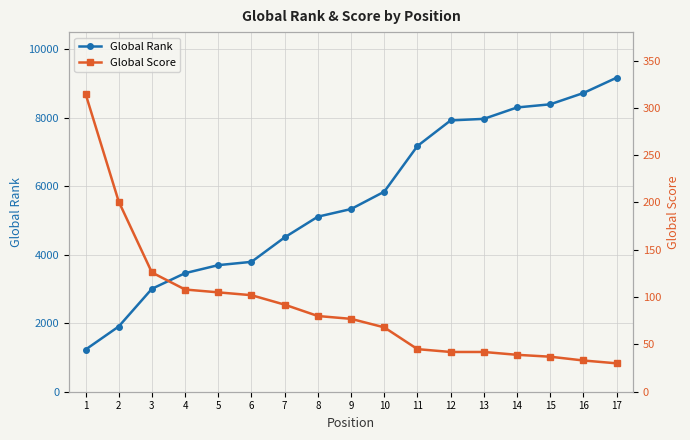

True or false: Global Rank has more than 1 interior local peaks.

False